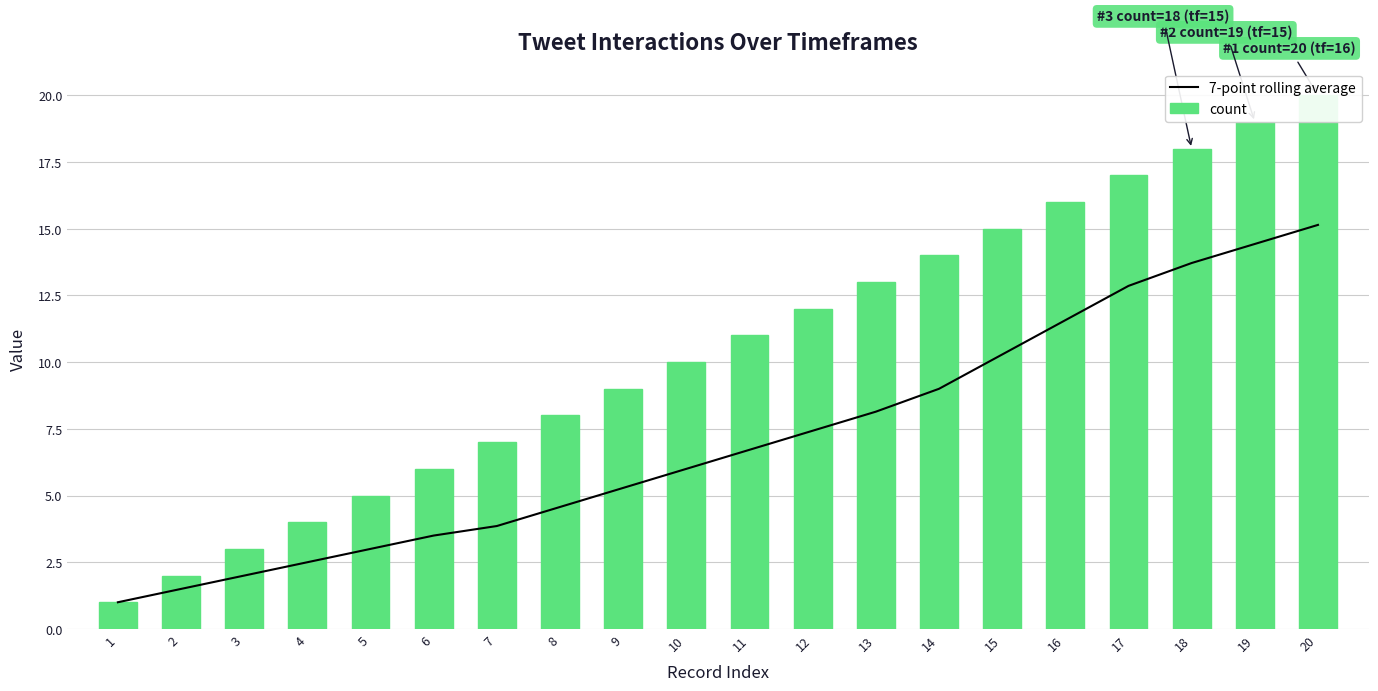

What is the value of the 7-point rolling average bar at the 15th from the left?

10.3